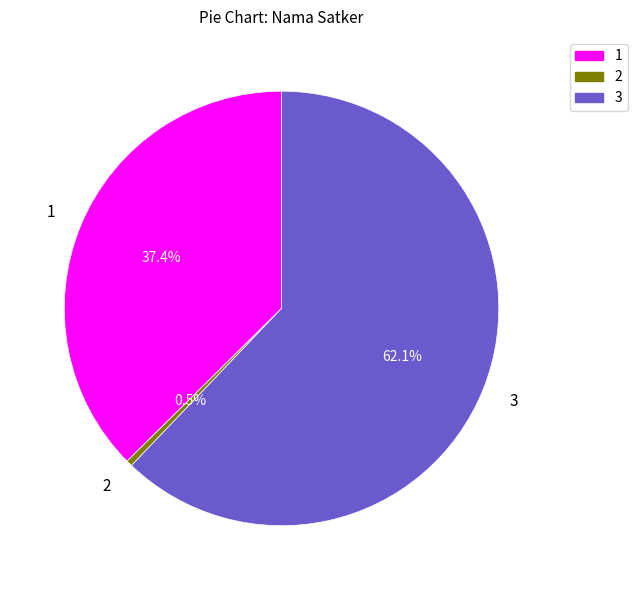

Is there a majority slice in this chart?

Yes